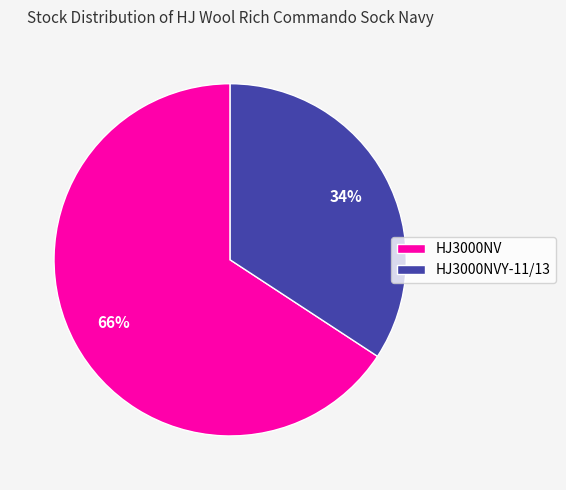

To the nearest percent, what percentage of the pie is HJ3000NVY-11/13?

34%